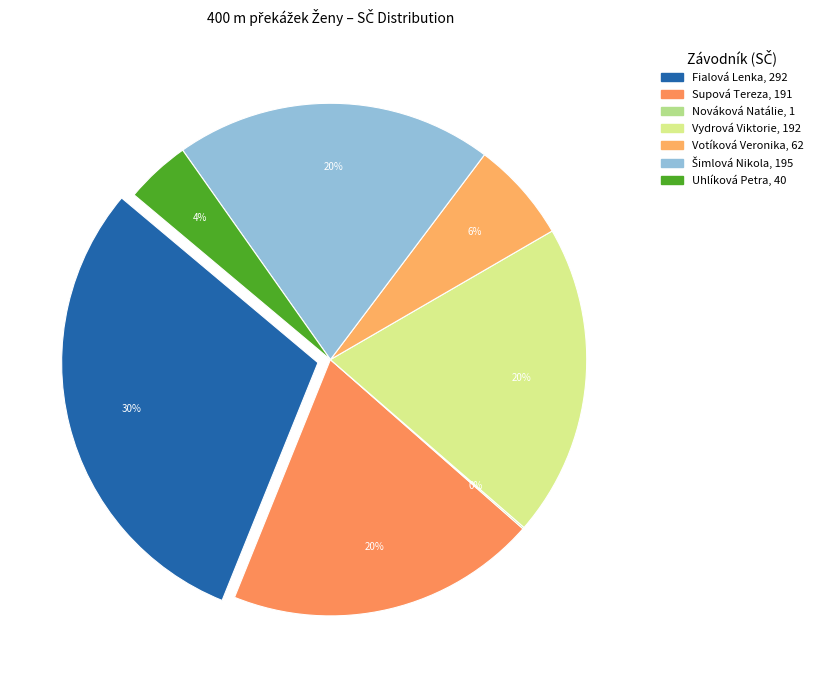

Between Fialová Lenka and Votíková Veronika, which is larger?

Fialová Lenka